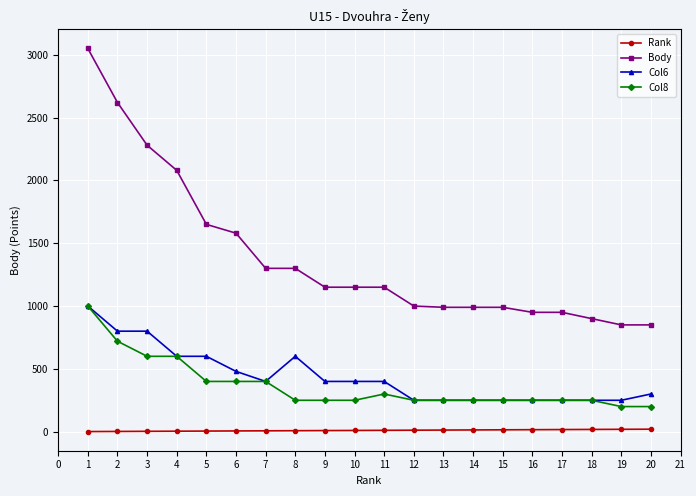

Rank the series at 8 from highest to lowest value.

Body, Col6, Col8, Rank